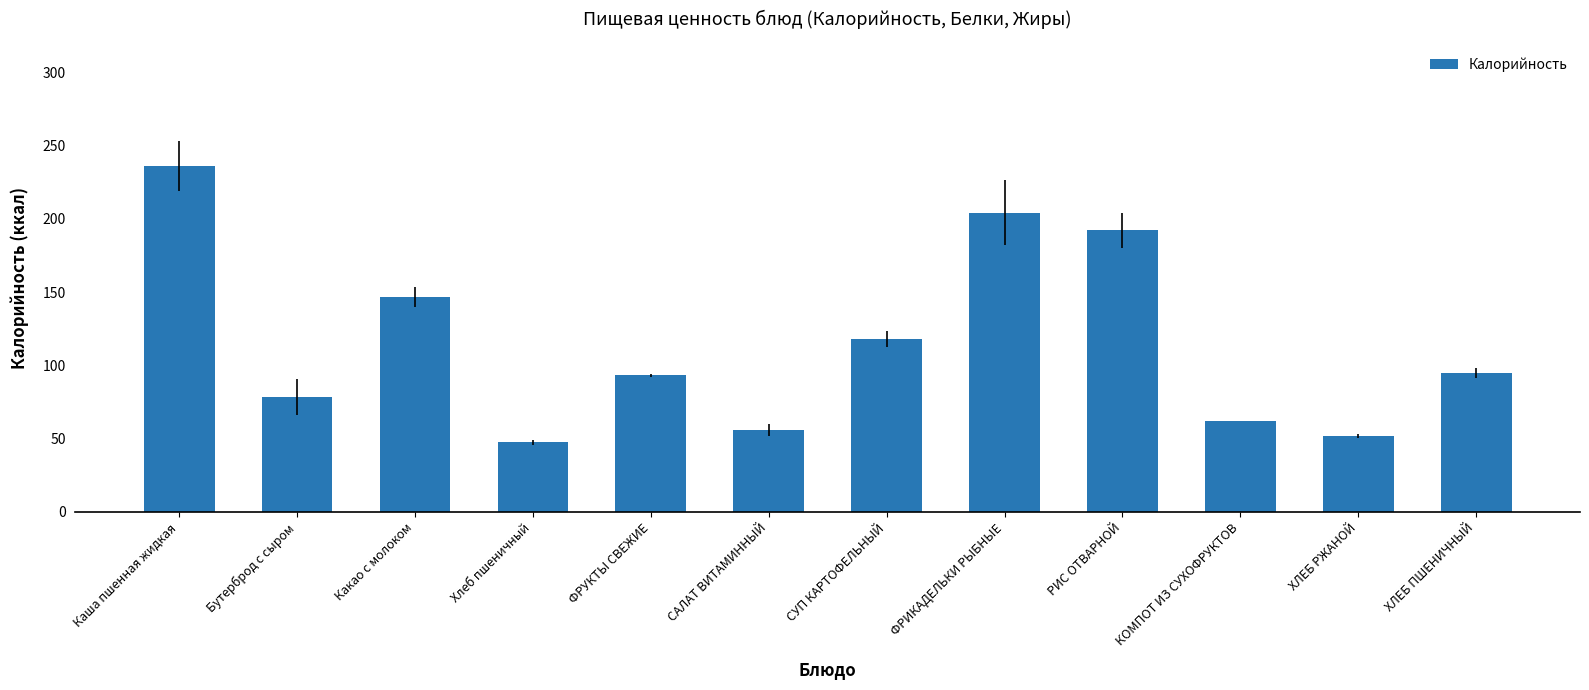

How many series are shown in this chart?

1